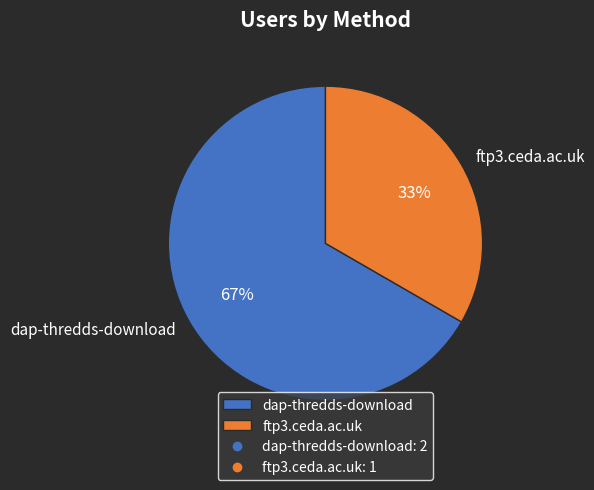

What is the ratio of the value at ftp3.ceda.ac.uk to the value at dap-thredds-download?

0.5